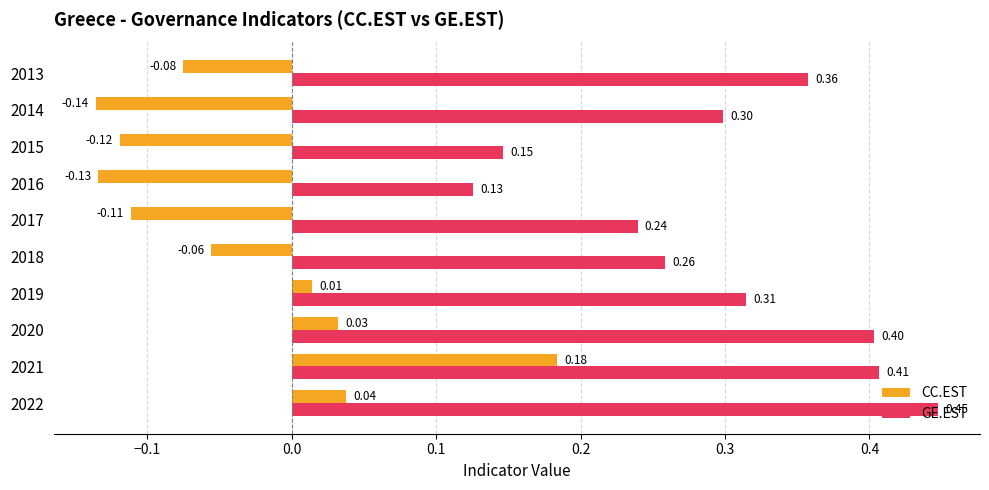

How many negative values does the CC.EST series have?

6